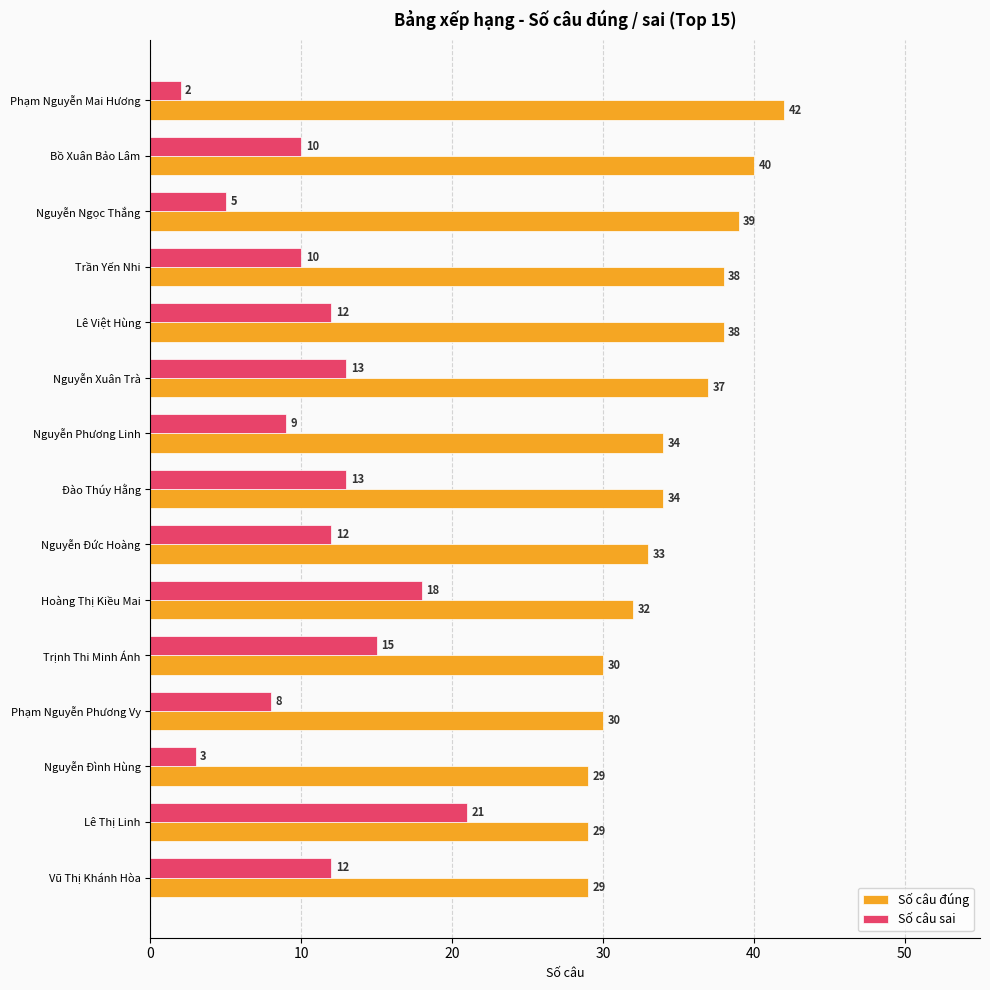

The Số câu sai series shows 21 at Lê Thị Linh. True or false?

True